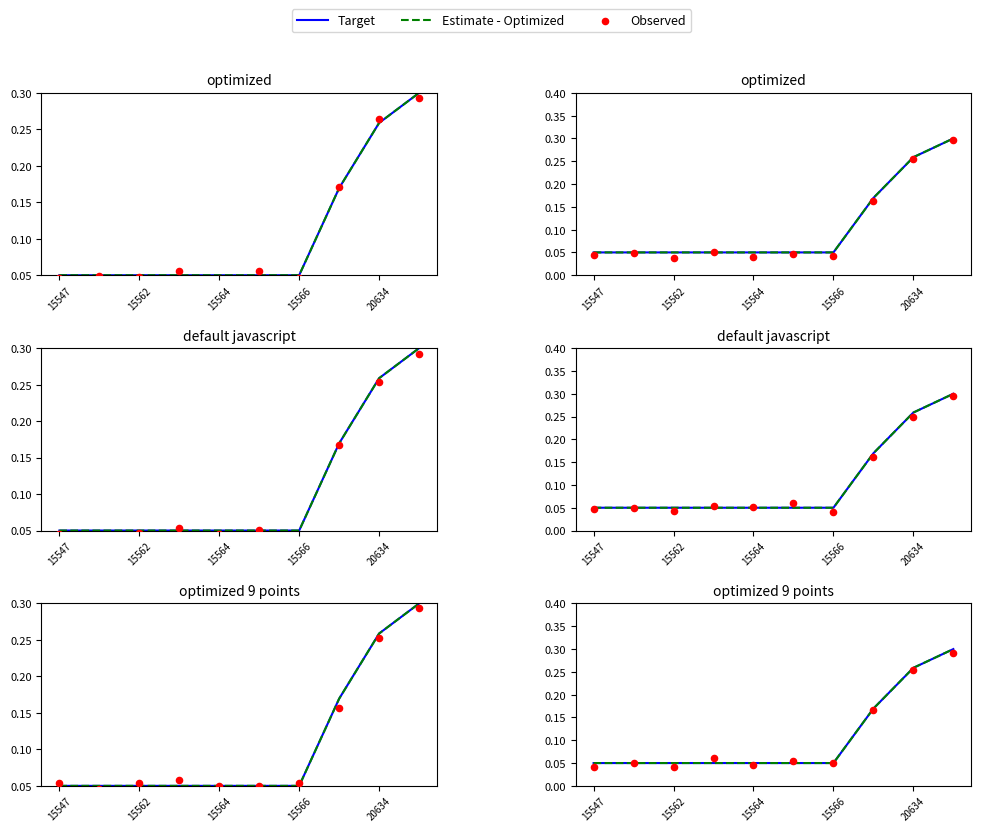

At which category is the sum across all series the highest?

9